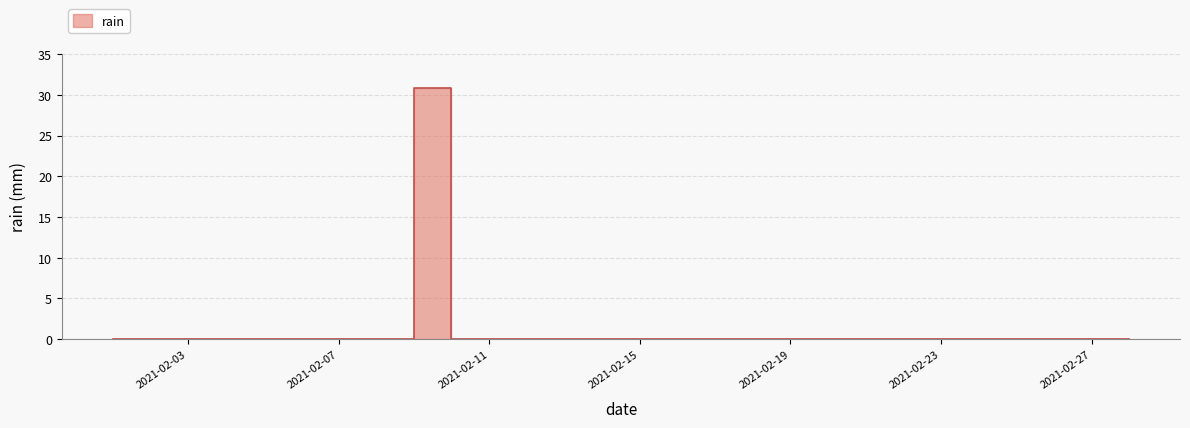

List the labels in order of value, smallest first.

2021-02-01, 2021-02-02, 2021-02-03, 2021-02-04, 2021-02-05, 2021-02-06, 2021-02-07, 2021-02-08, 2021-02-10, 2021-02-11, 2021-02-12, 2021-02-13, 2021-02-14, 2021-02-15, 2021-02-16, 2021-02-17, 2021-02-18, 2021-02-19, 2021-02-20, 2021-02-21, 2021-02-22, 2021-02-23, 2021-02-24, 2021-02-25, 2021-02-26, 2021-02-27, 2021-02-28, 2021-02-09